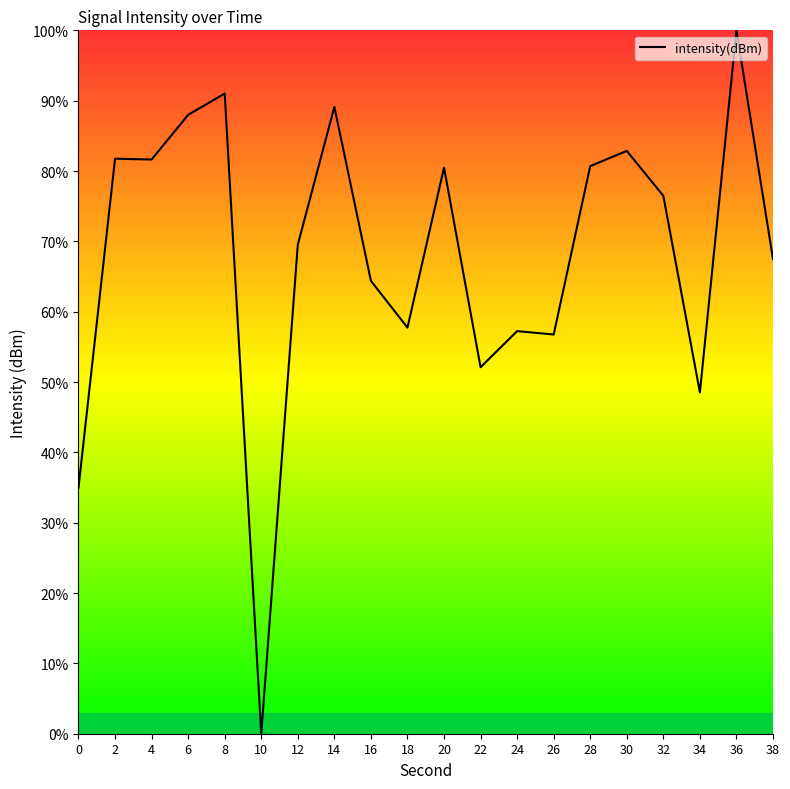

The value at 2 is 81.8. True or false?

True